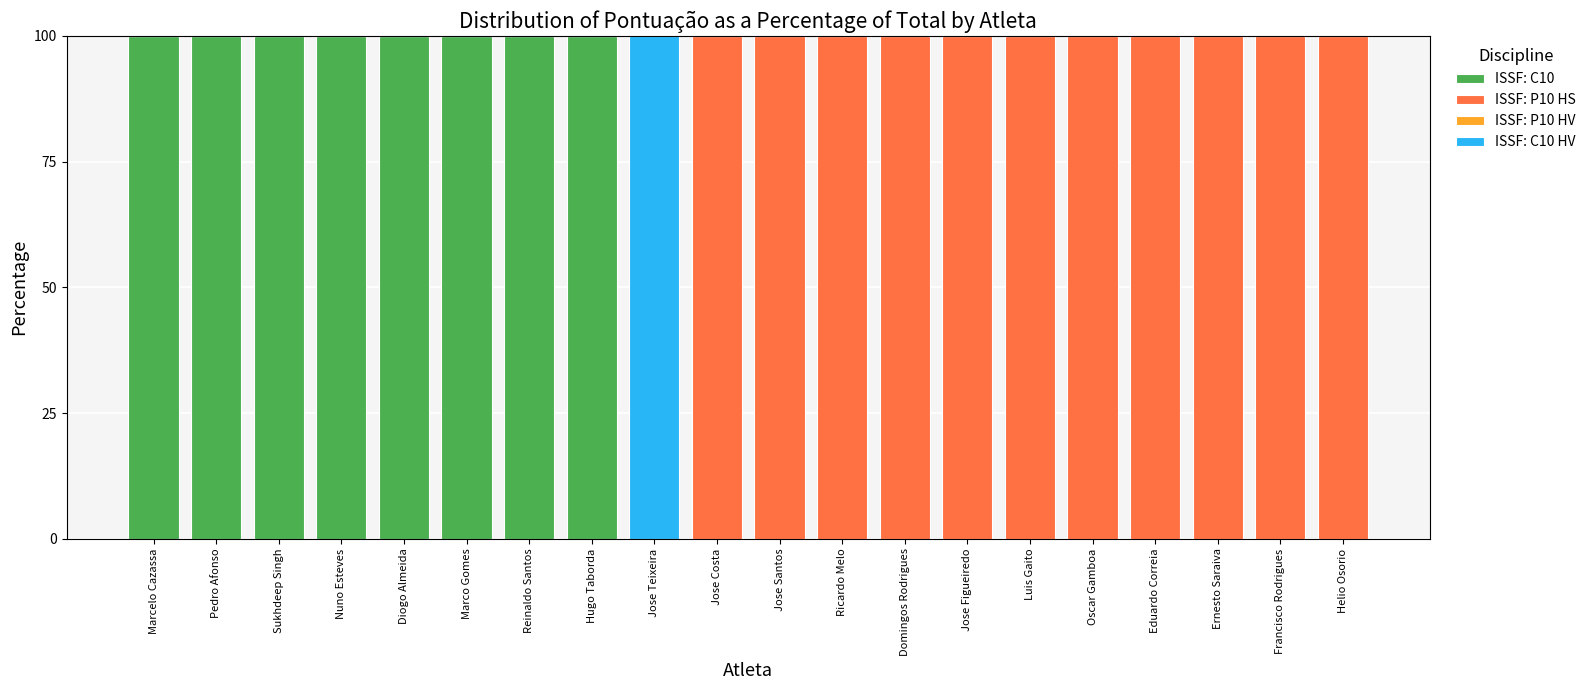

The ISSF: C10 series shows 100 at Diogo Almeida. True or false?

True